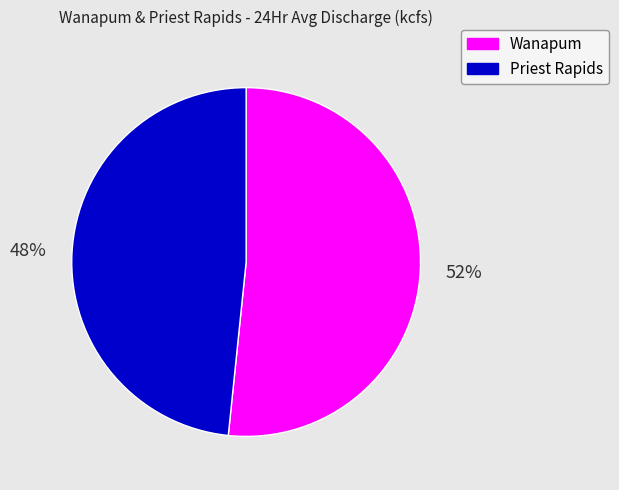

To the nearest percent, what is the average slice percentage?

50%